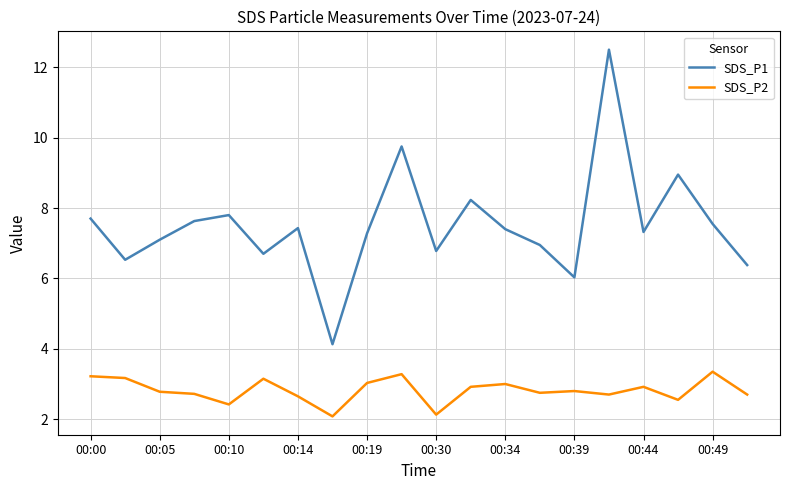

Which series has the widest spread of values?

SDS_P1